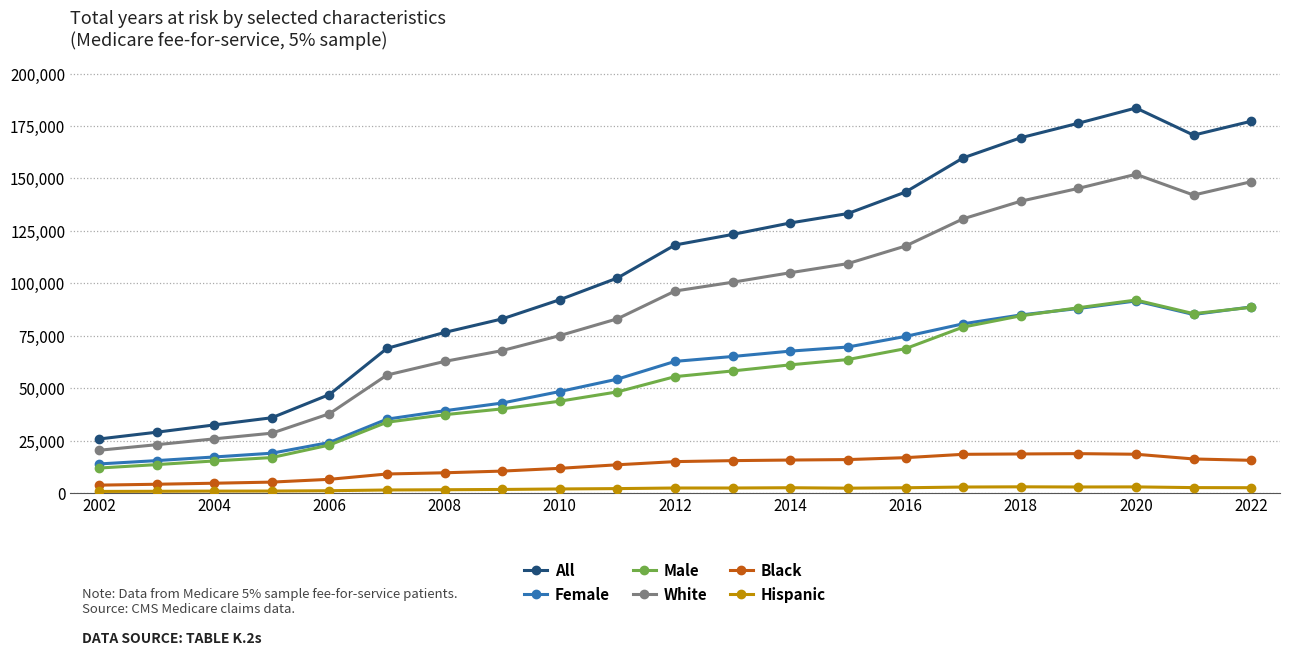

How many values in the White series are below 96313?

10